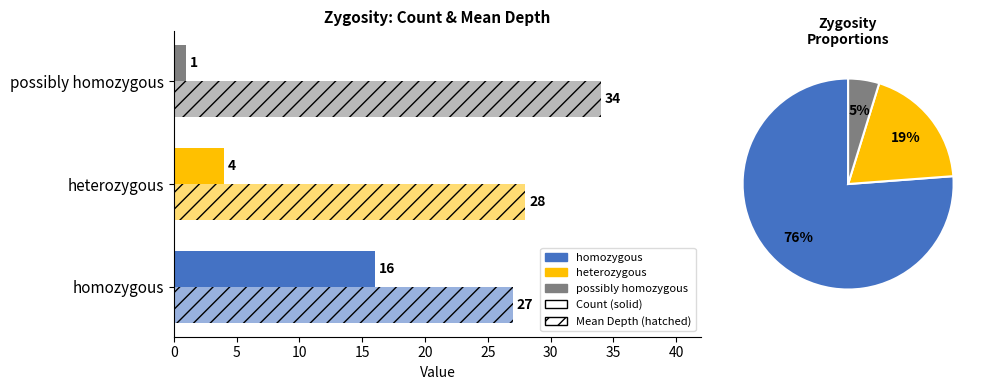

Rank the series at heterozygous from highest to lowest value.

Mean Depth, Count